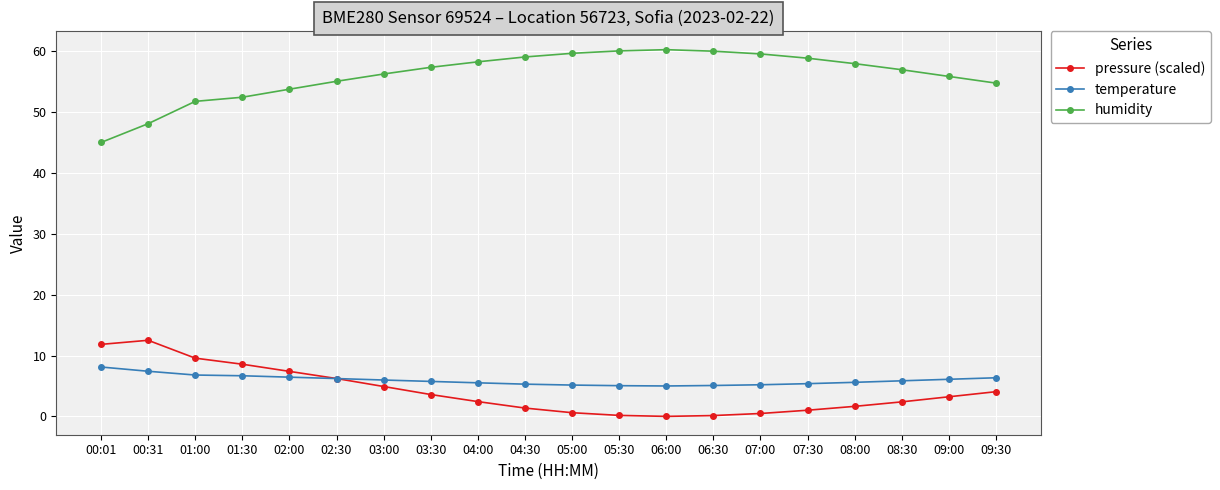

List the series in order of their peak value, highest first.

humidity, pressure (scaled), temperature